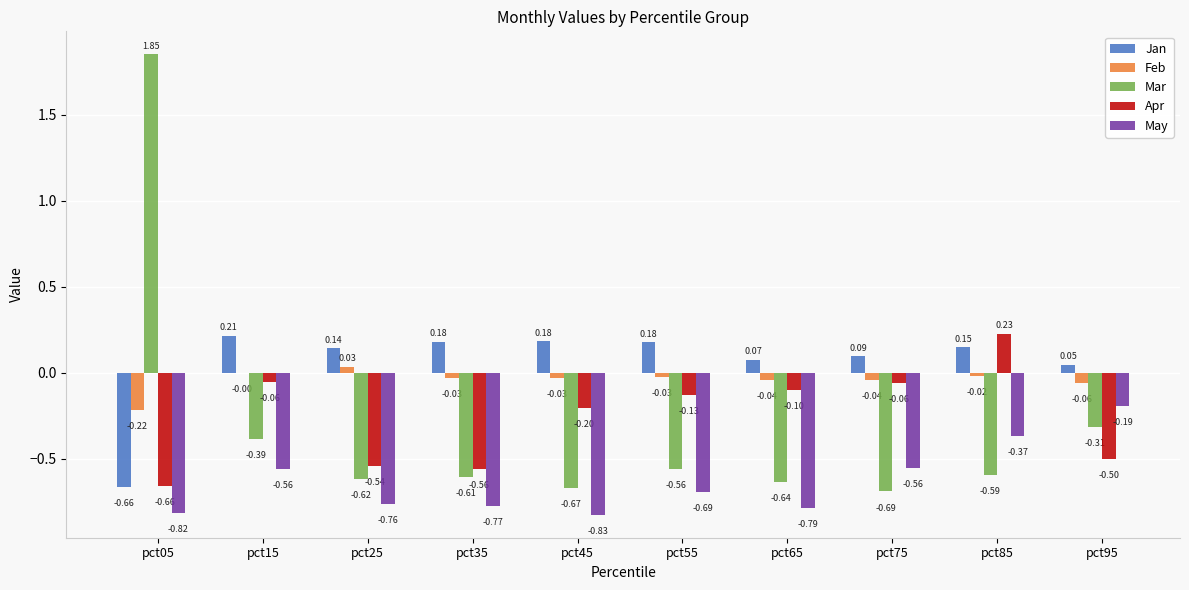

Is the value of Mar at pct65 greater than the value of Jan at pct95?

No